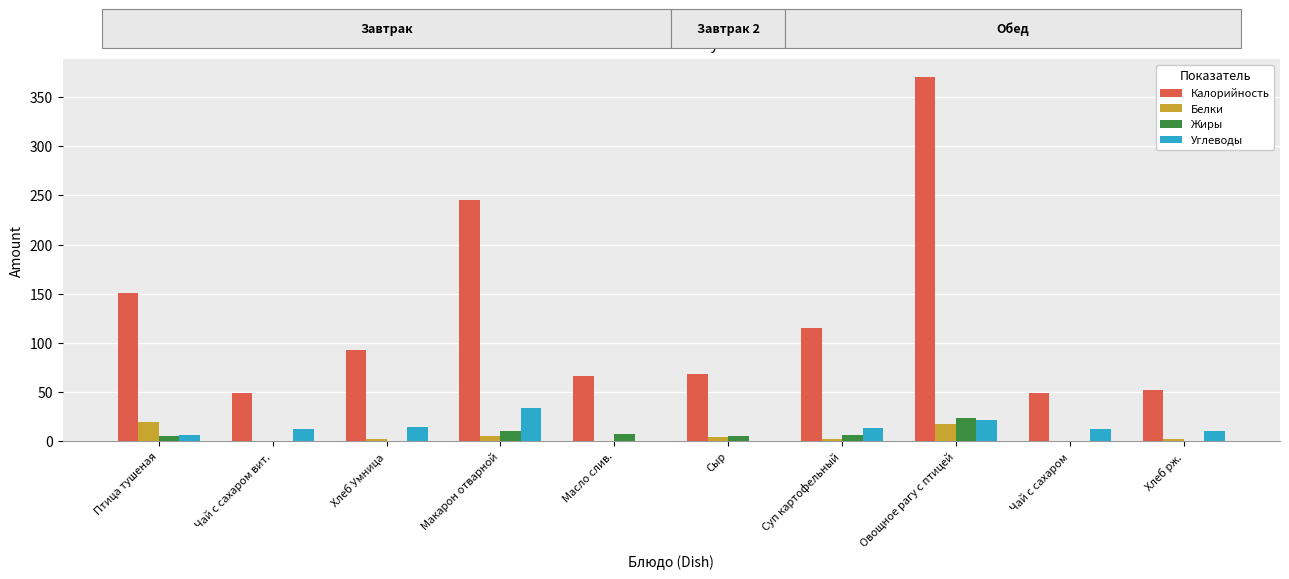

How many groups of bars are there?

10